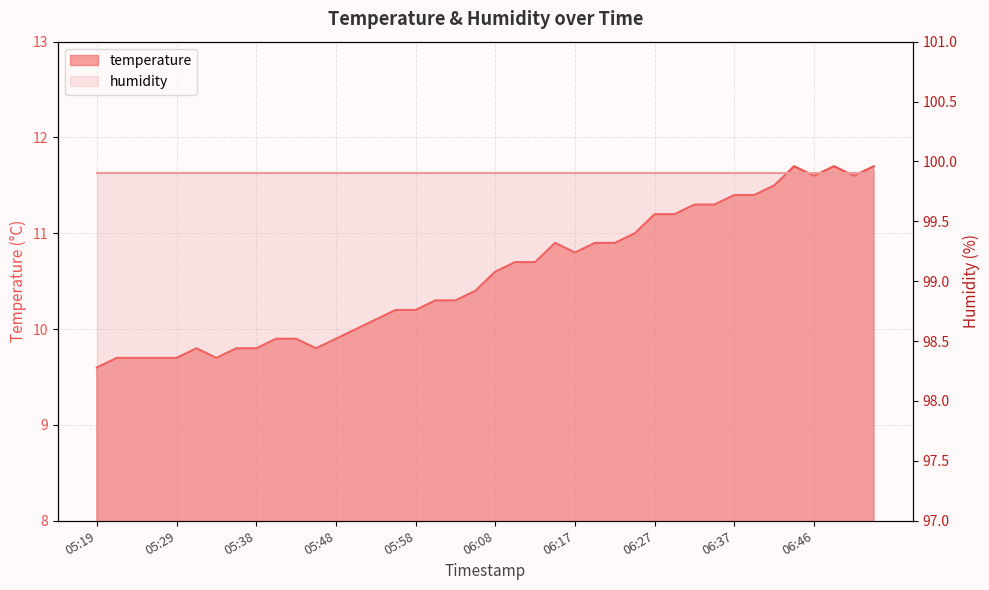

Does the chart display data point markers on the line(s)?

No